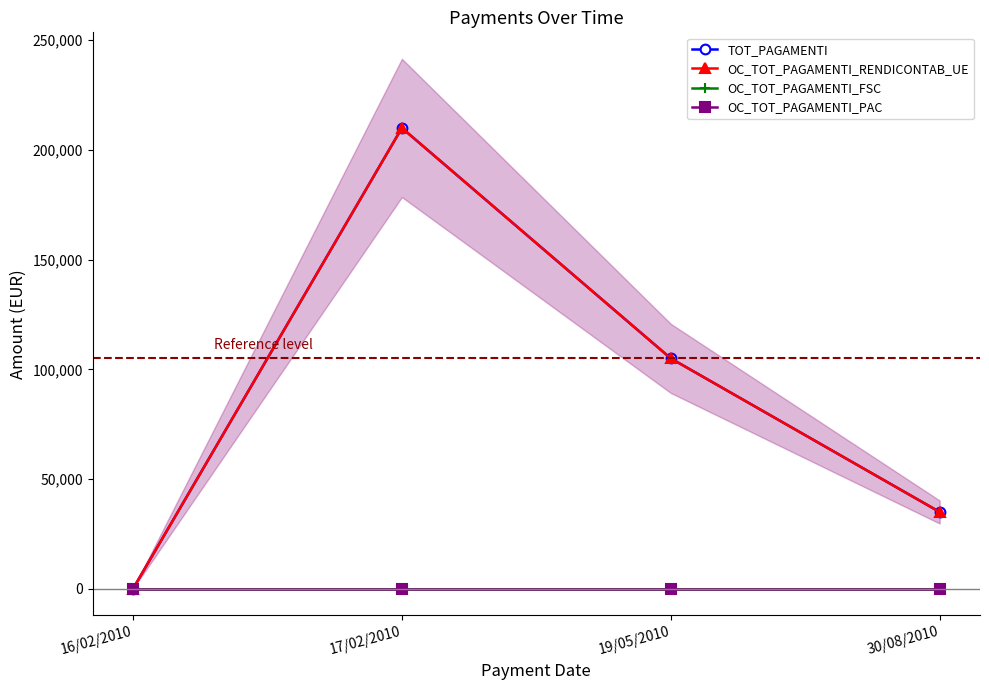

Rank the series by their maximum value, from lowest to highest.

OC_TOT_PAGAMENTI_FSC, OC_TOT_PAGAMENTI_PAC, TOT_PAGAMENTI, OC_TOT_PAGAMENTI_RENDICONTAB_UE